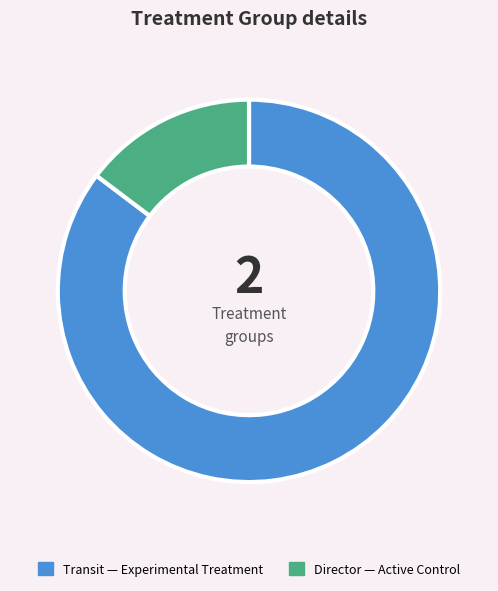

True or false: Transit accounts for 85% of the total.

True